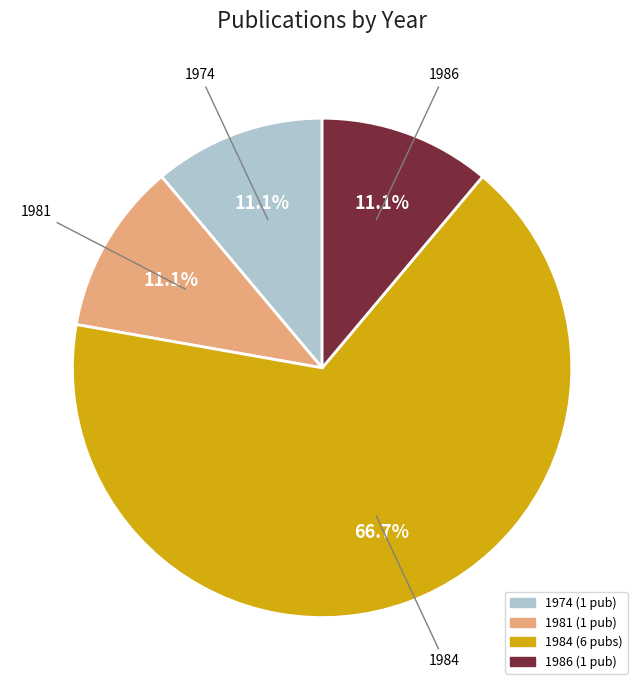

Does any single category account for the majority?

Yes